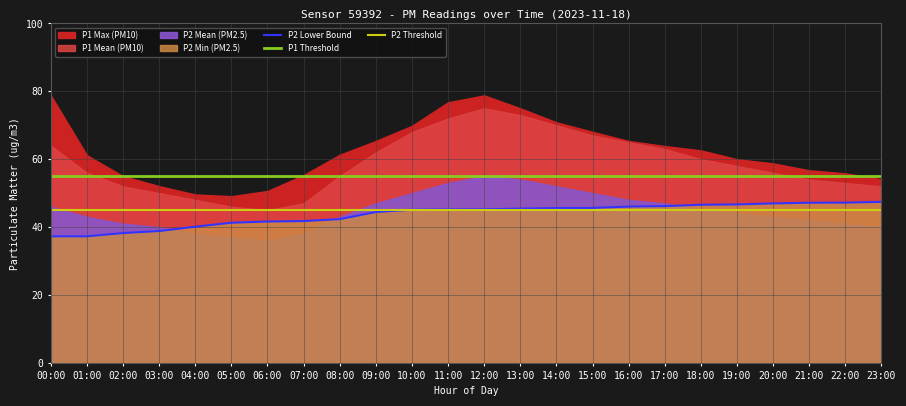

What is the smallest value displayed?

37.3